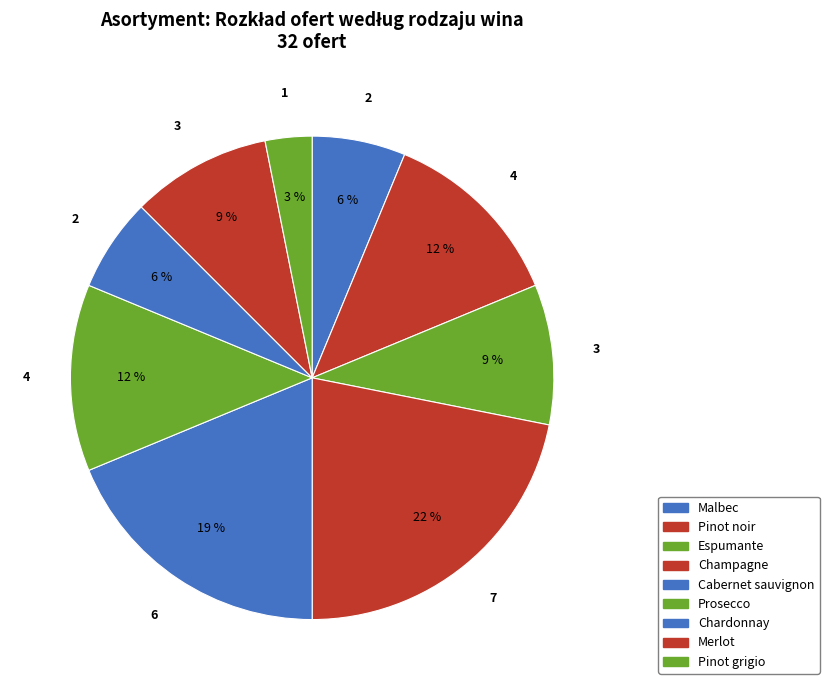

How many segments does this pie chart have?

9